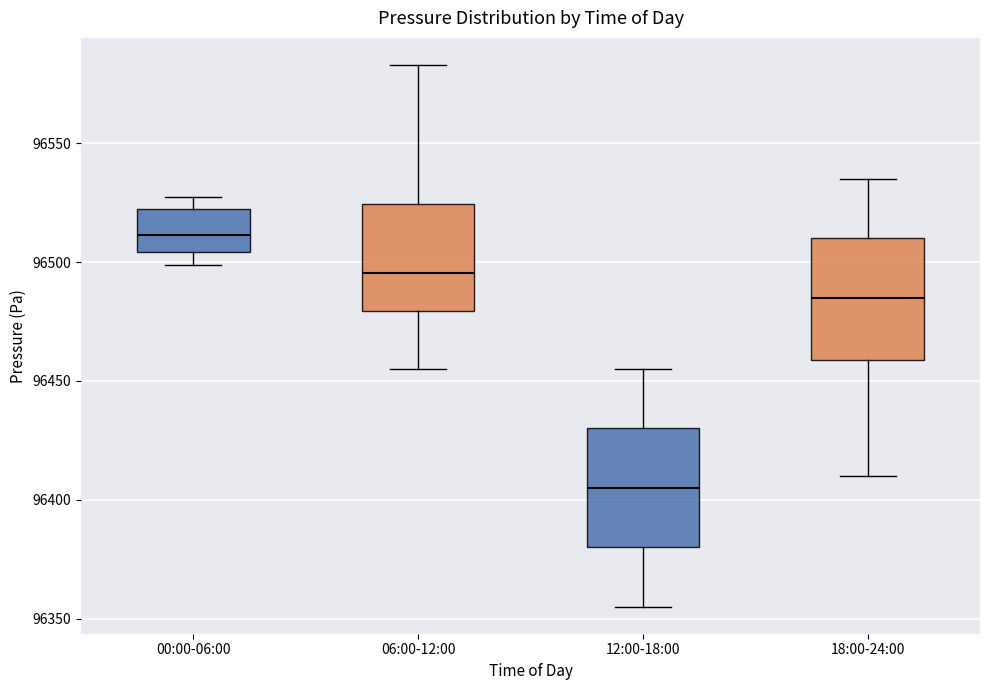

Reading left to right, read every box against the y-axis: the position of its median line, the range the box covers, and the ends of its whiskers. The values are not printed on the chart, so give them approximately, as read against the axis.

00:00-06:00: median 96510, box 96505 to 96525, whiskers 96500 to 96525 (just above the box's upper edge)
06:00-12:00: median 96495, box 96480 to 96525, whiskers 96455 to 96585
12:00-18:00: median 96405, box 96380 to 96430, whiskers 96355 to 96455
18:00-24:00: median 96485, box 96460 to 96510, whiskers 96410 to 96535